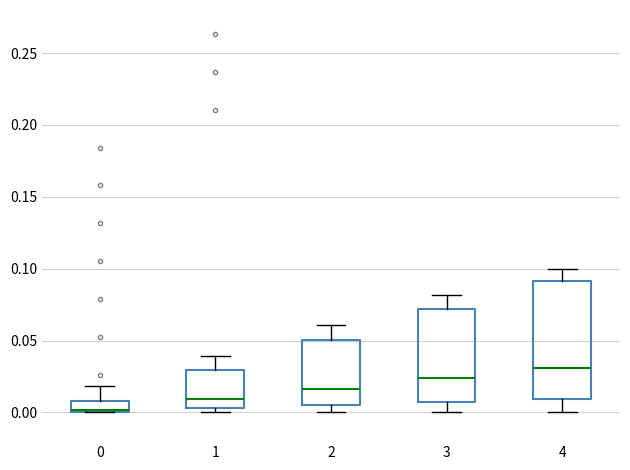

Where does the upper whisker of the box at x = 0 end on the y-axis? The values are not printed on the chart, so give them approximately, as read against the axis.

0.020